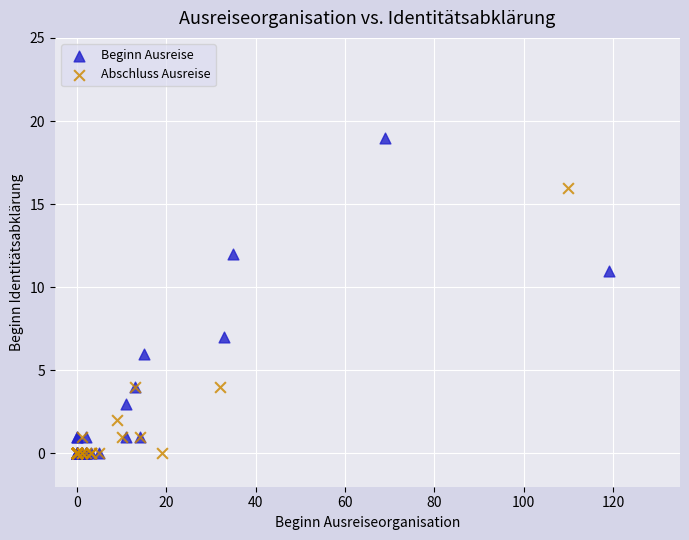

Which series reaches the maximum Y coordinate?

Beginn Ausreise